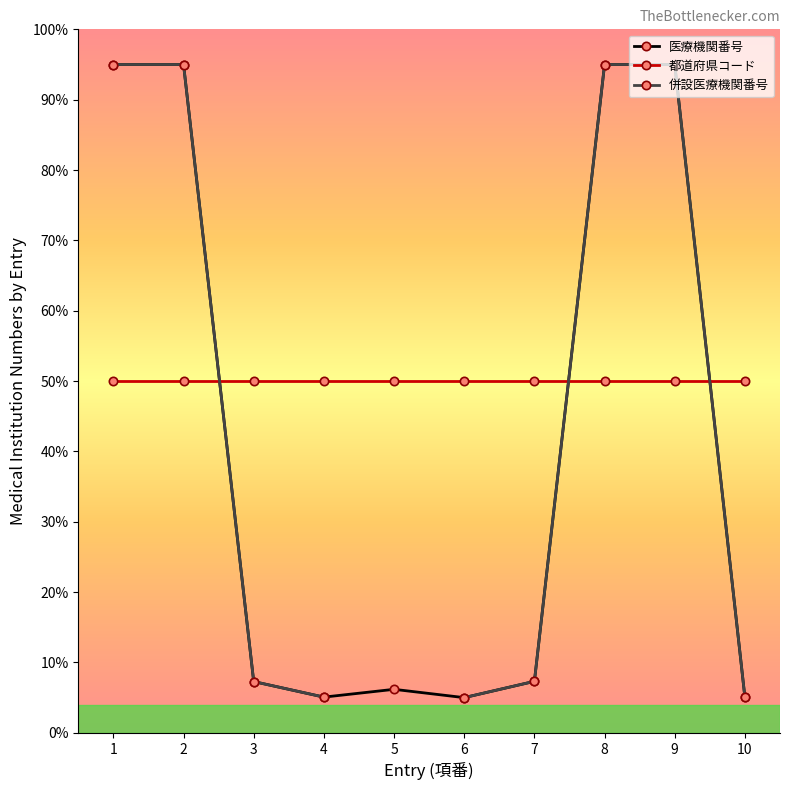

At 10, list the series in order from smallest to largest.

医療機関番号, 併設医療機関番号, 都道府県コード